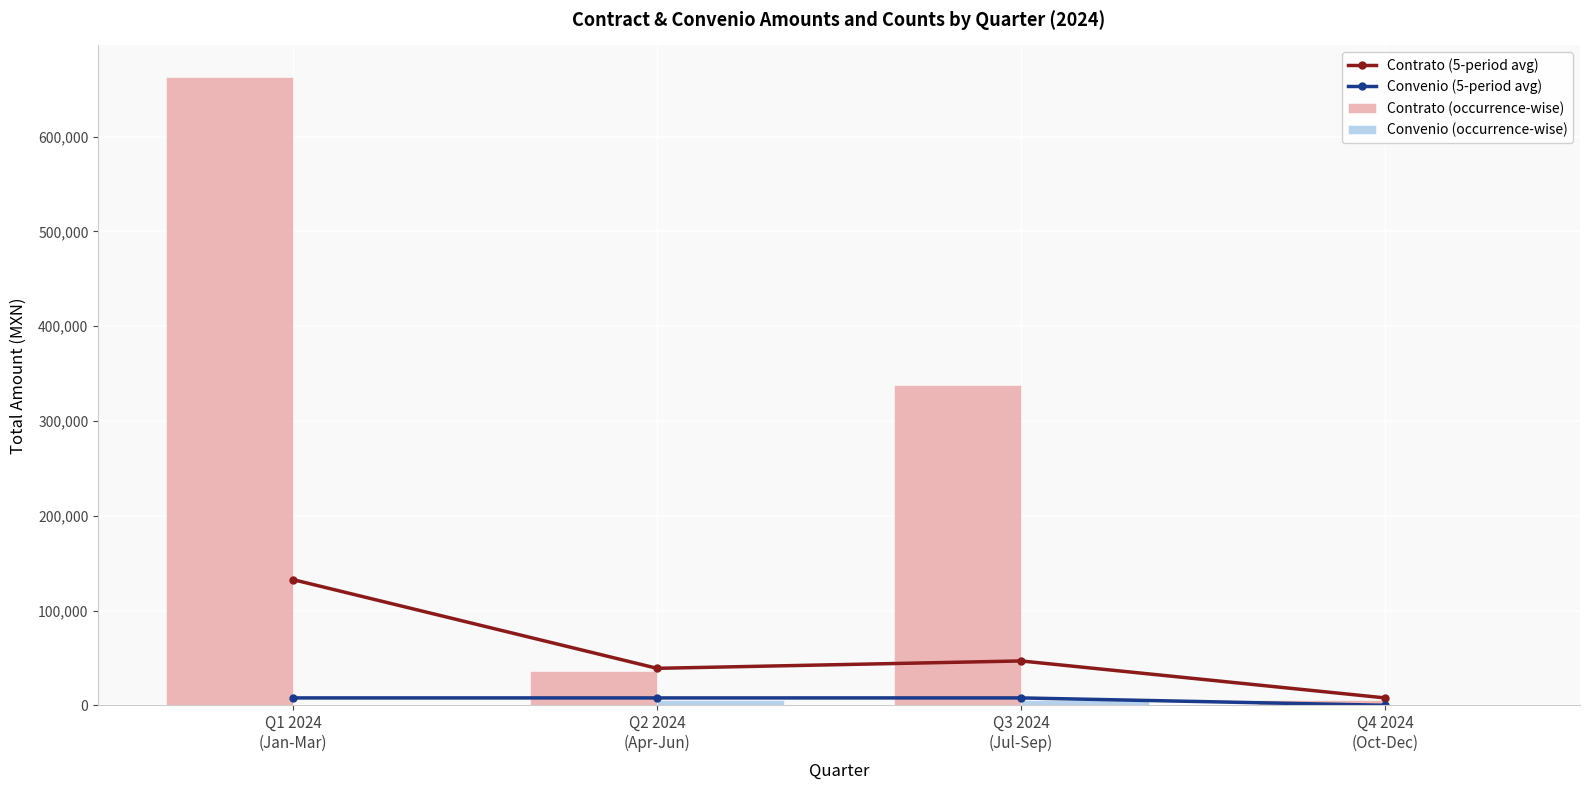

Reading right to left, extract all data points from this chart.

Contrato (5-period avg): Q4 2024
(Oct-Dec)=7801.4	Q3 2024
(Jul-Sep)=46808.2	Q2 2024
(Apr-Jun)=39006.8	Q1 2024
(Jan-Mar)=132623.1
Convenio (5-period avg): Q4 2024
(Oct-Dec)=0.0	Q3 2024
(Jul-Sep)=7801.4	Q2 2024
(Apr-Jun)=7801.4	Q1 2024
(Jan-Mar)=7801.4
Contrato (occurrence-wise): Q4 2024
(Oct-Dec)=5220.0	Q3 2024
(Jul-Sep)=337698.6	Q2 2024
(Apr-Jun)=36013.1	Q1 2024
(Jan-Mar)=663115.6
Convenio (occurrence-wise): Q4 2024
(Oct-Dec)=0.0	Q3 2024
(Jul-Sep)=6114.6	Q2 2024
(Apr-Jun)=5936.4	Q1 2024
(Jan-Mar)=0.0